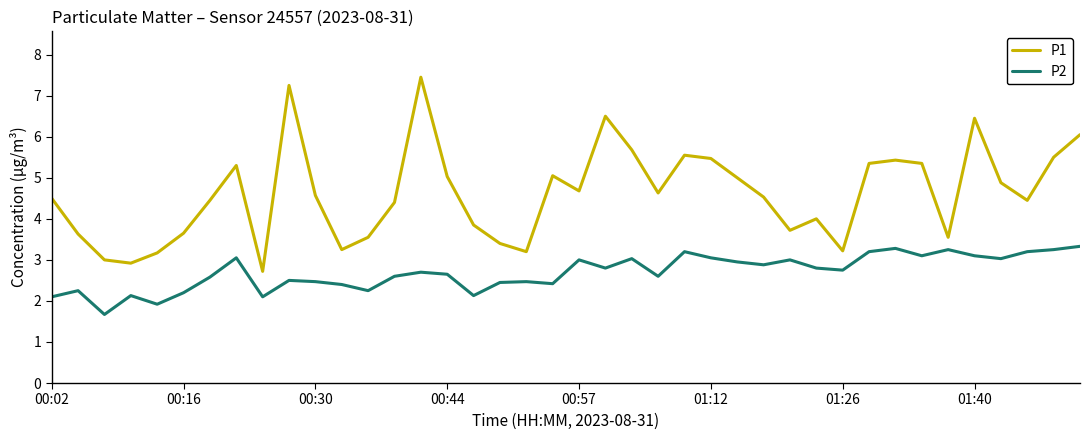

What is the difference between the maximum and minimum values in the P2 series?

1.7